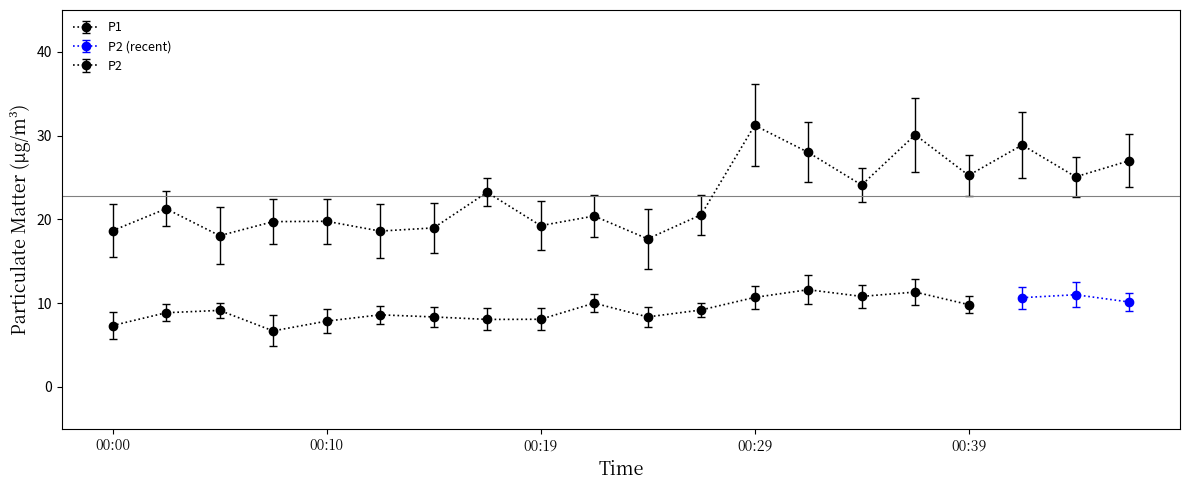

How many data points are less than 21?

10